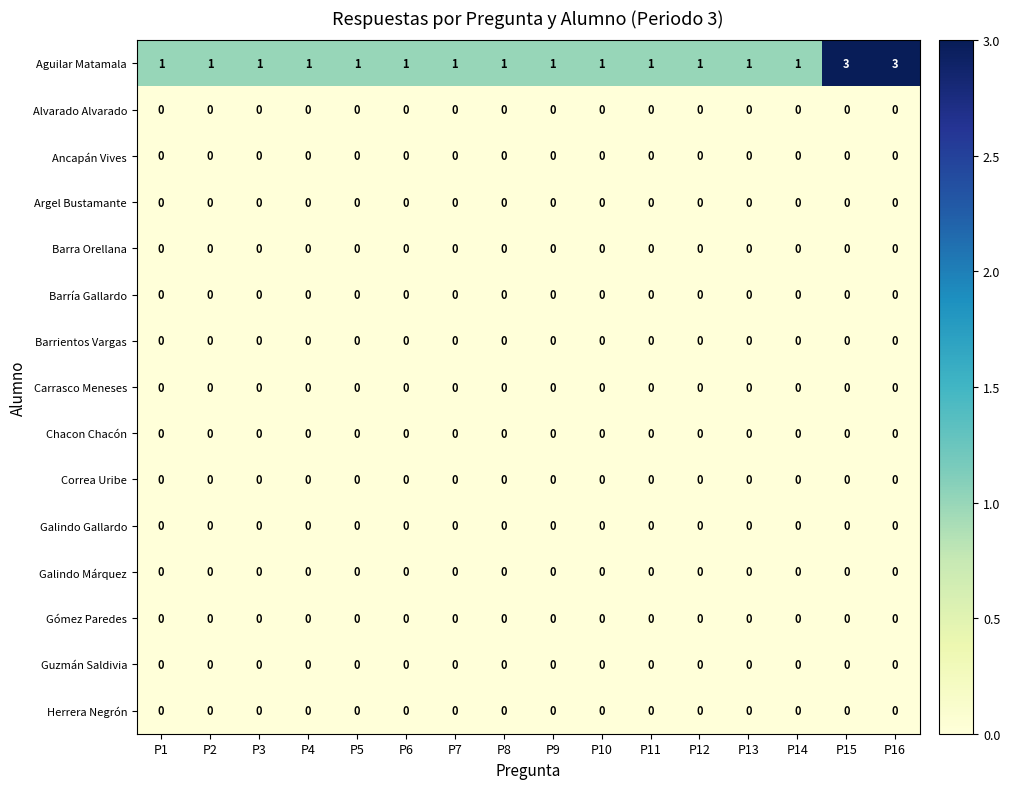

At how many categories does at least one series exceed 0?

16